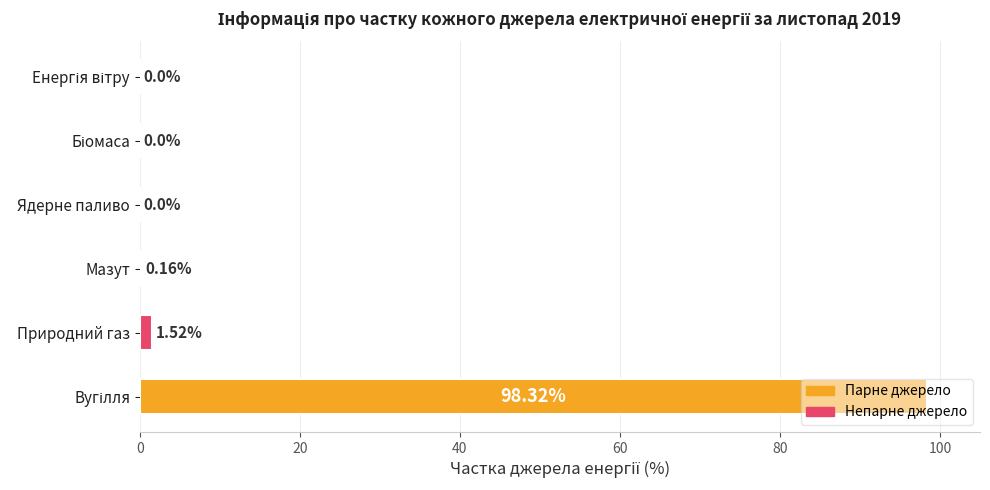

What is the change in value from Природний газ to Ядерне паливо?

-1.5